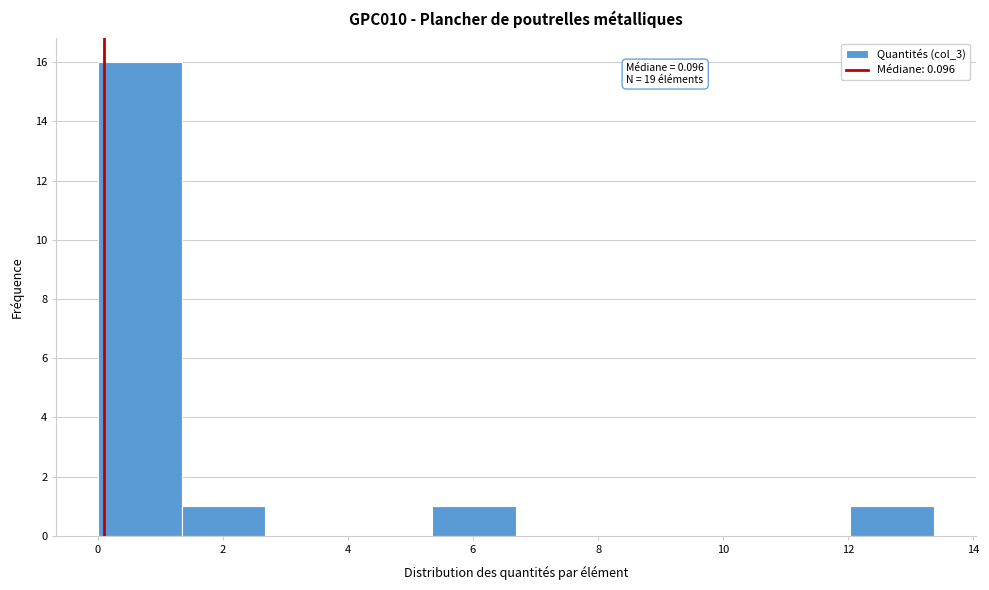

Over which range of the x-axis is the bar tallest?

0.0 to 1.4